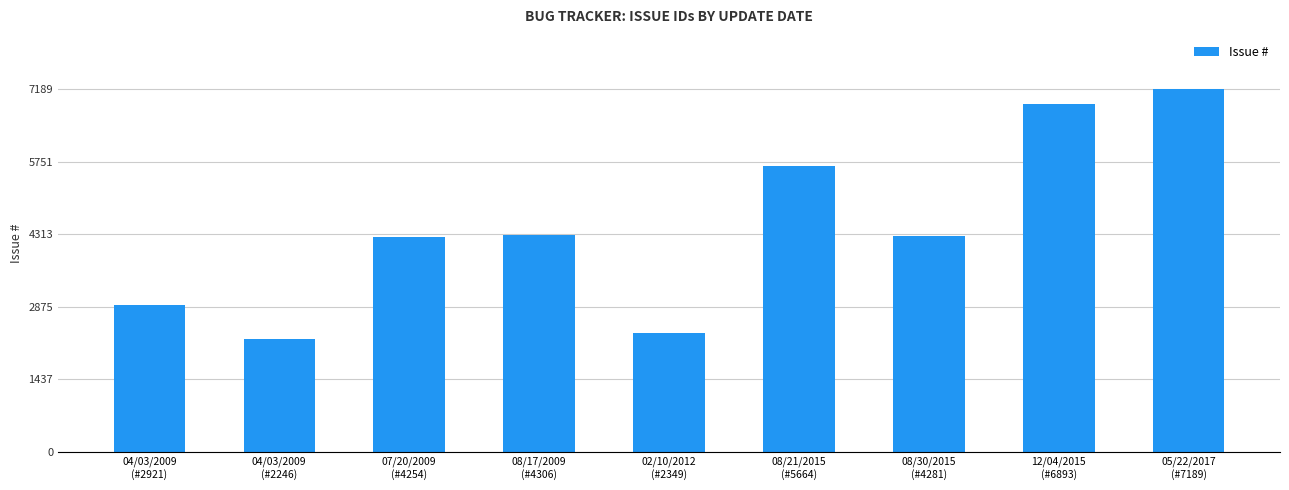

Count the number of categories in the chart.

9